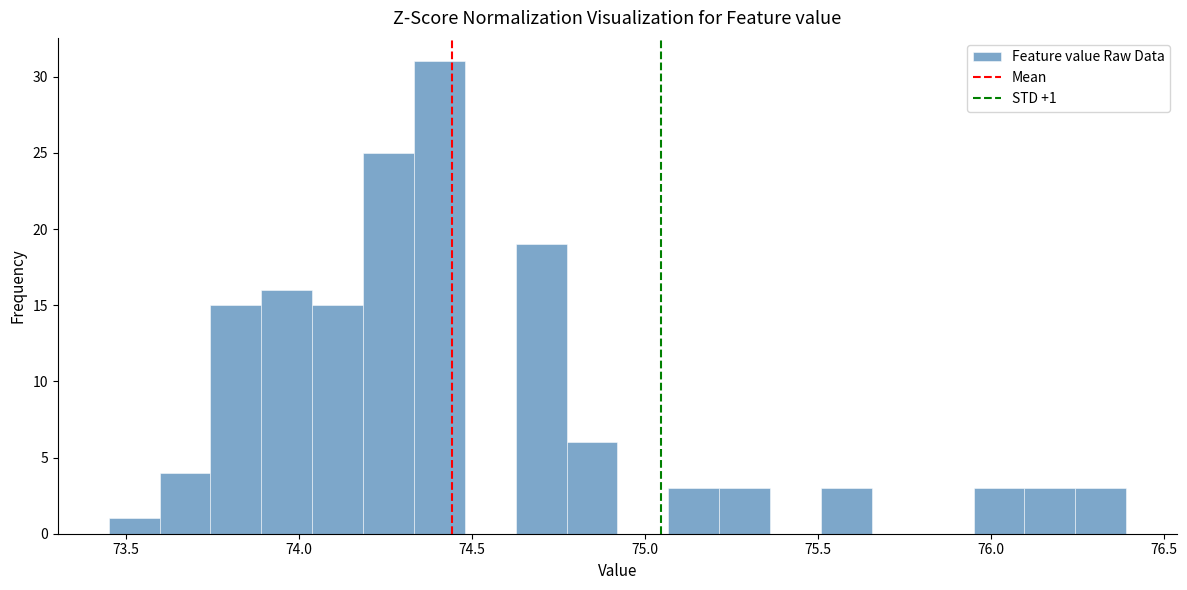

Around what value on the x-axis is the tallest bar? Give the approximate position of its centre, as read against the axis.

74.40